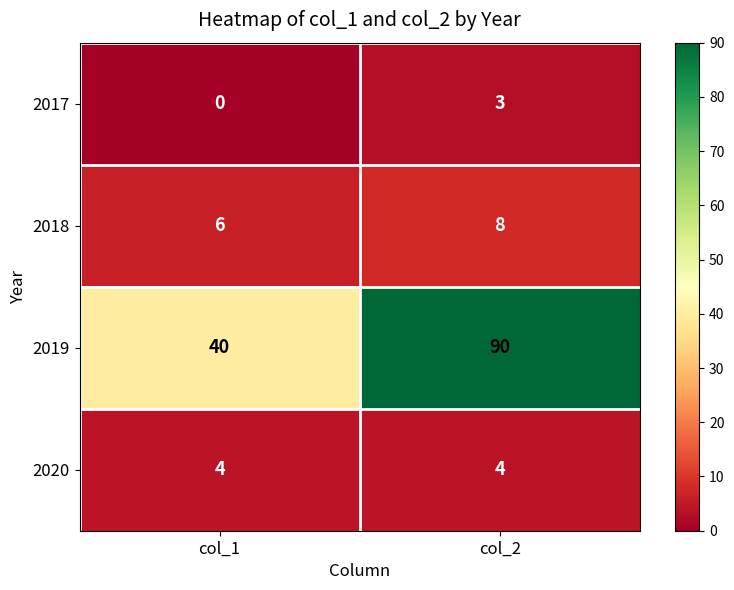

What is the sum of the 2017 values at col_2 and col_1?

3